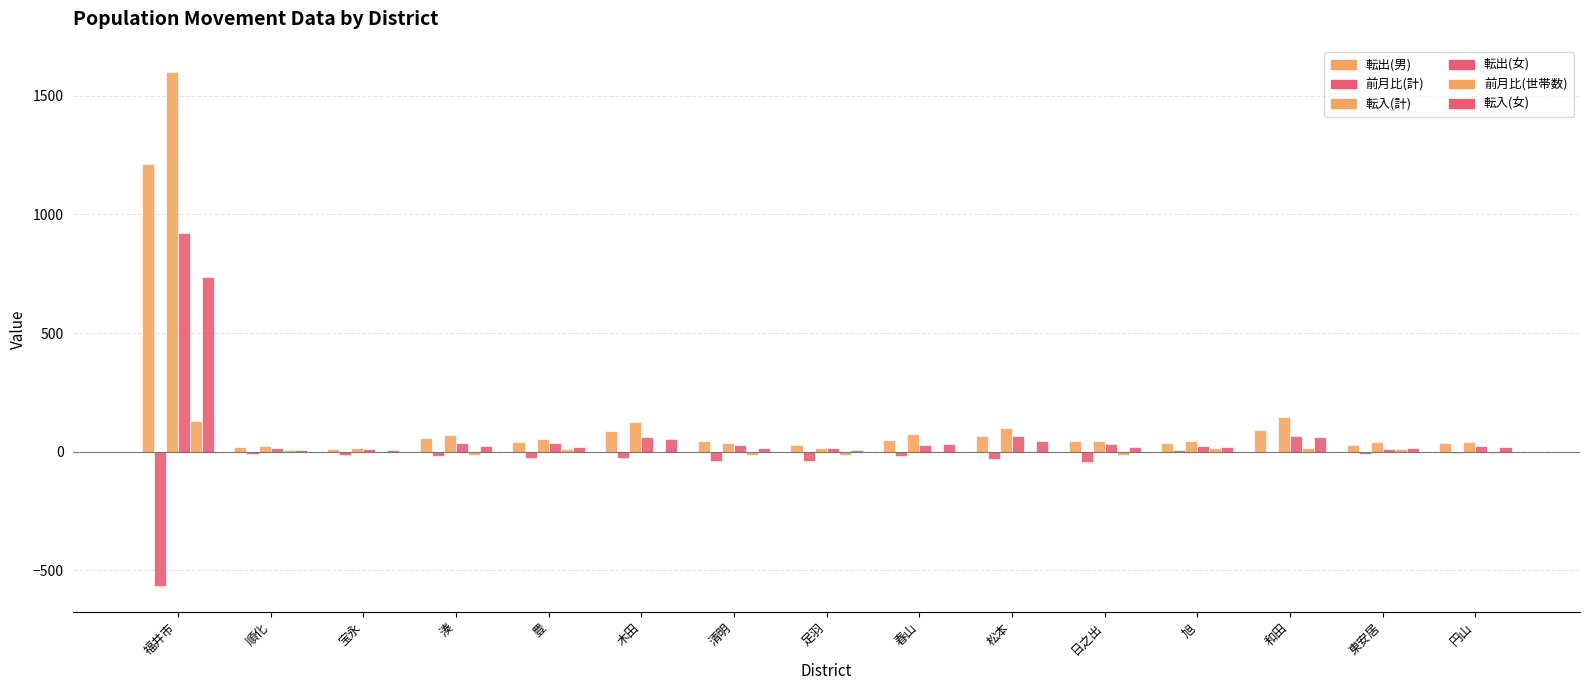

Count the number of categories in the chart.

15